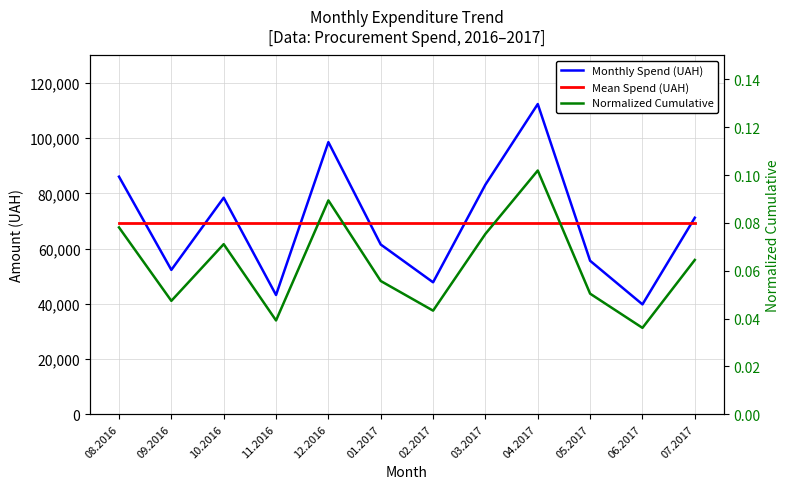

What is the label of the 11th point from the right?

09.2016